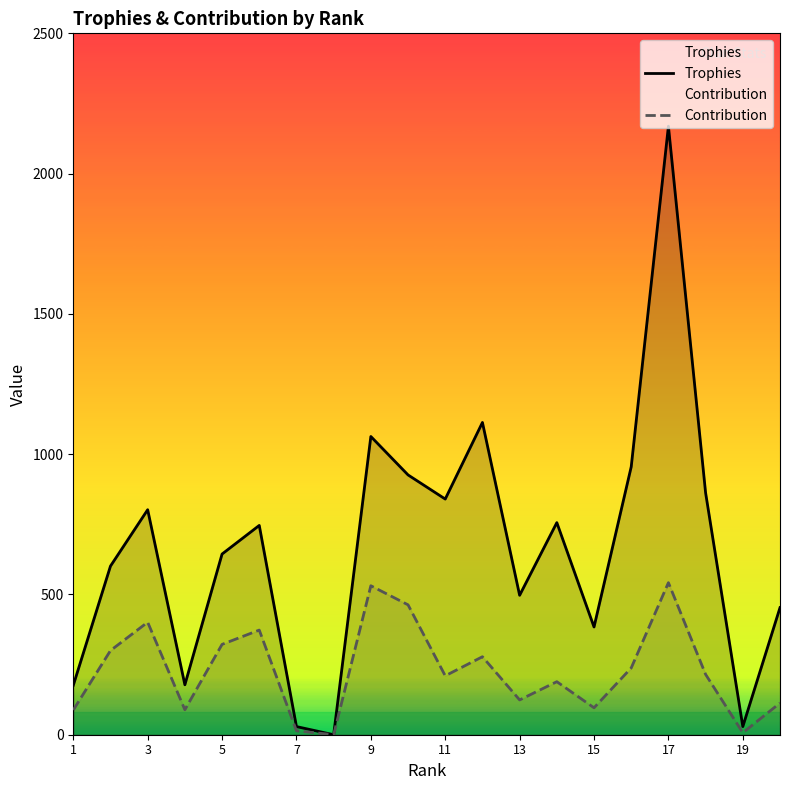

True or false: Trophies and Contribution intersect in this chart.

False